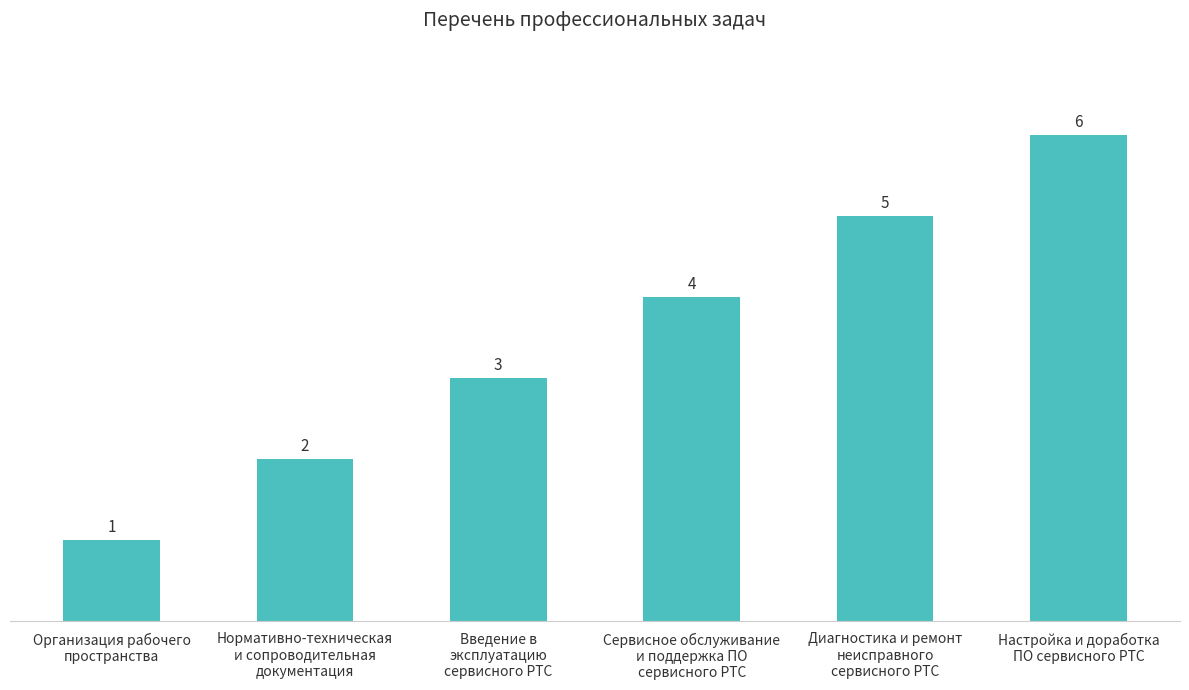

The value at Введение в
эксплуатацию
сервисного РТС is 5. True or false?

False